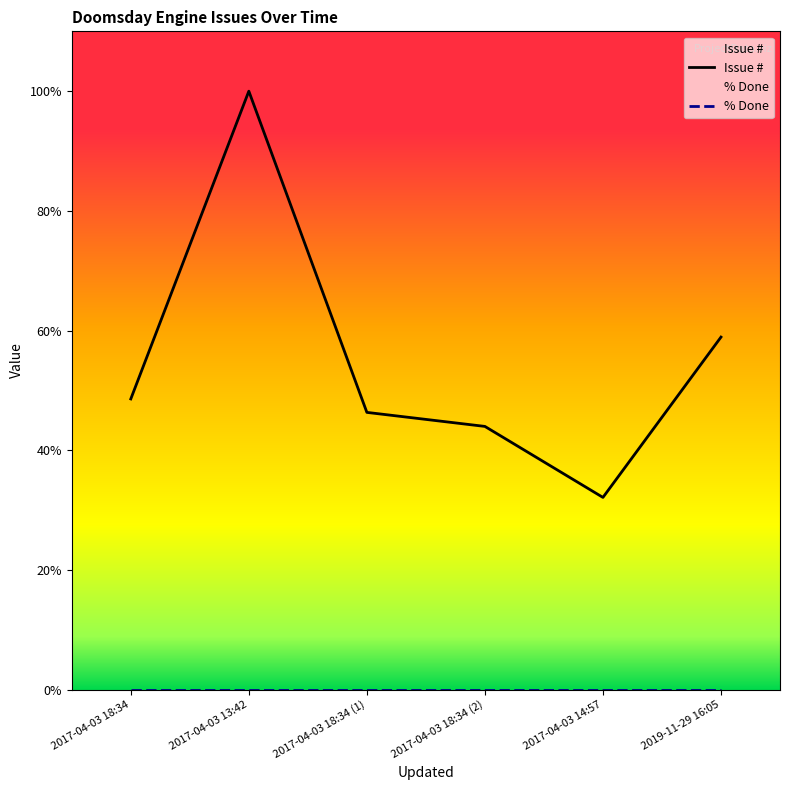

Is it true that % Done equals 0 at 2017-04-03 18:34?

True